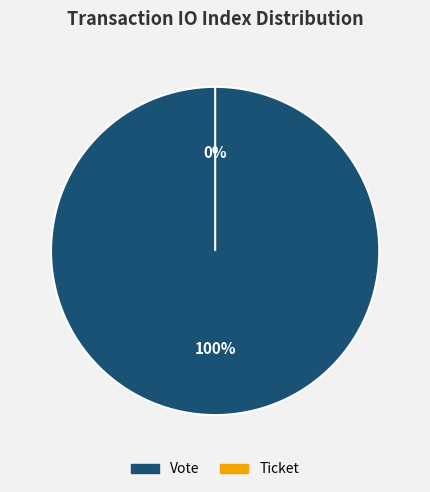

Count the number of slices in the pie.

2